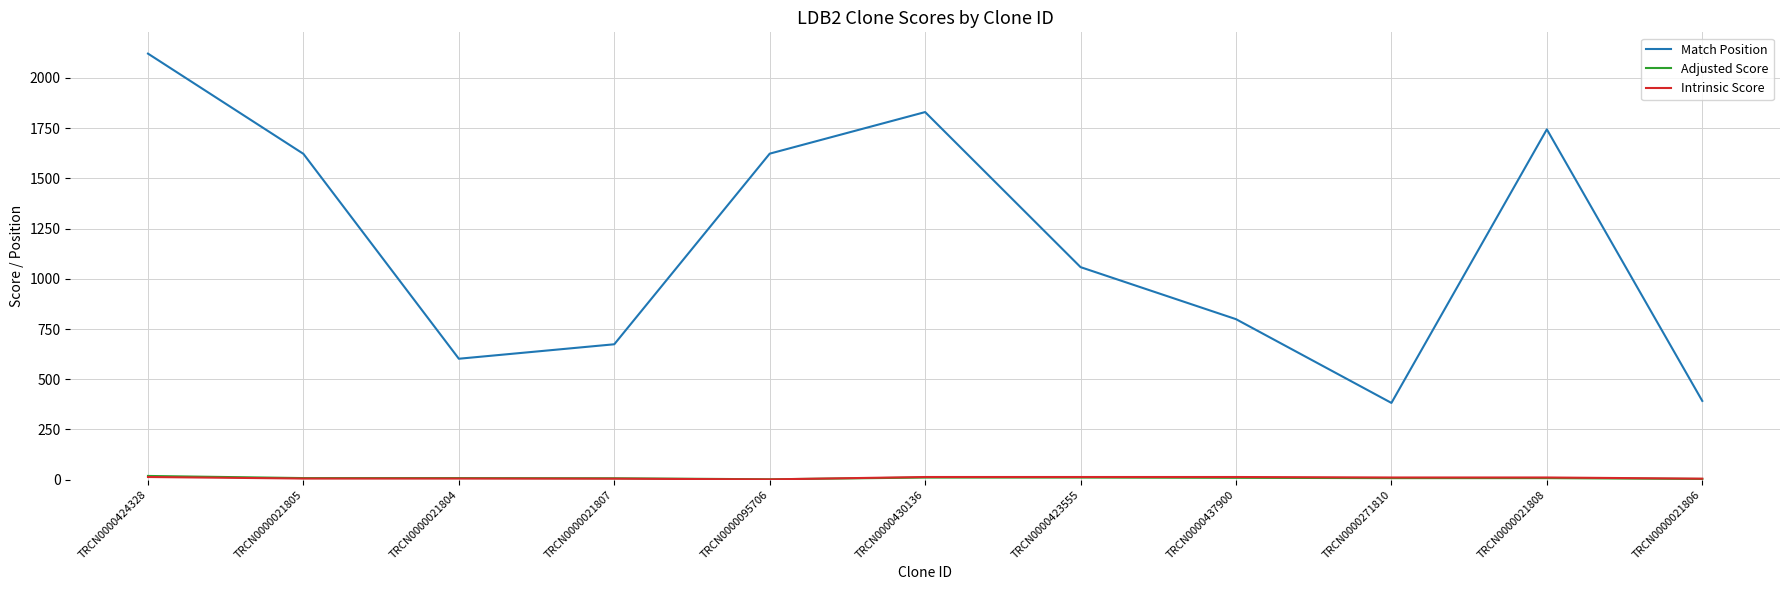

Is this an area chart (filled region under the line)?

No